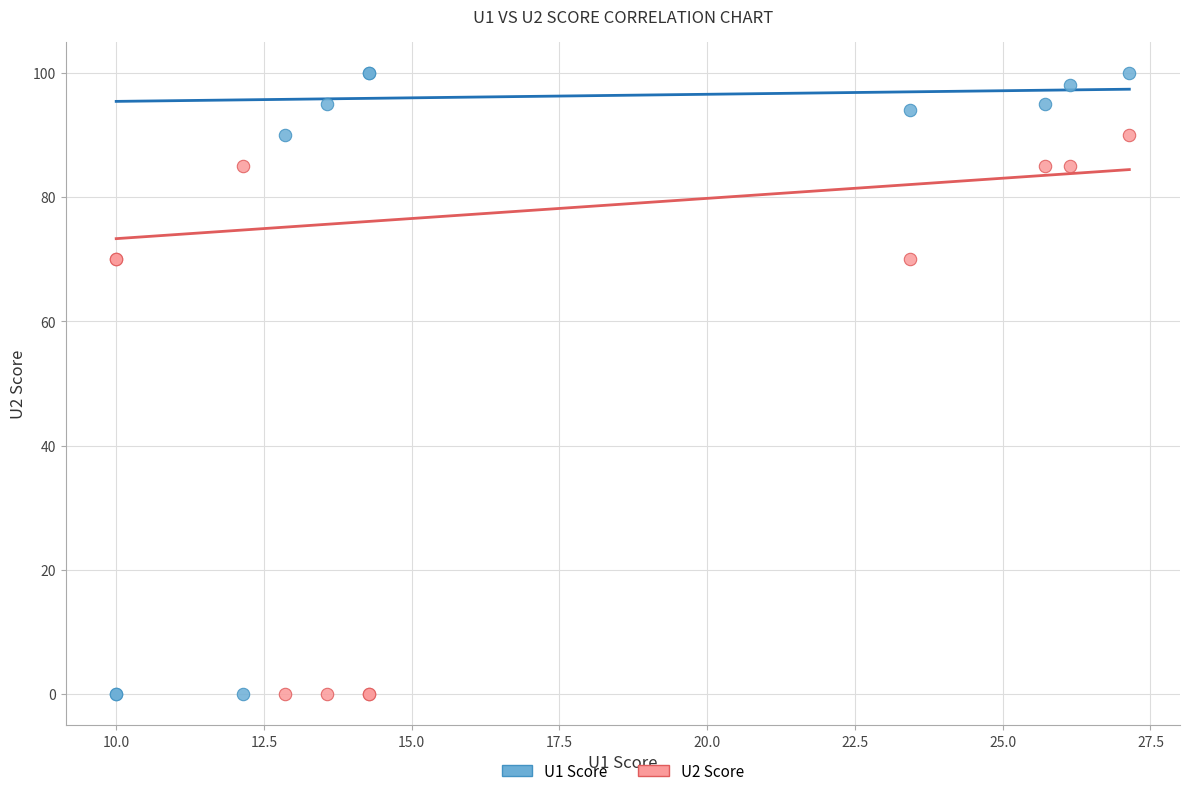

Which series contains the highest Y value?

U1 Score